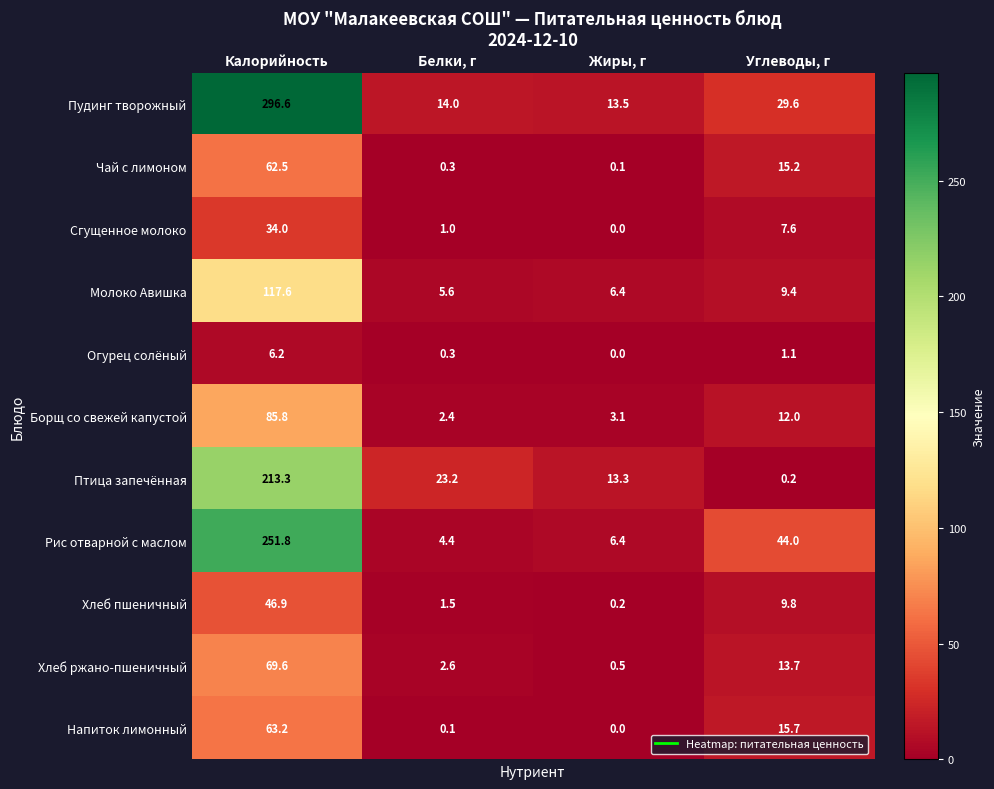

How many distinct data groups are displayed?

11